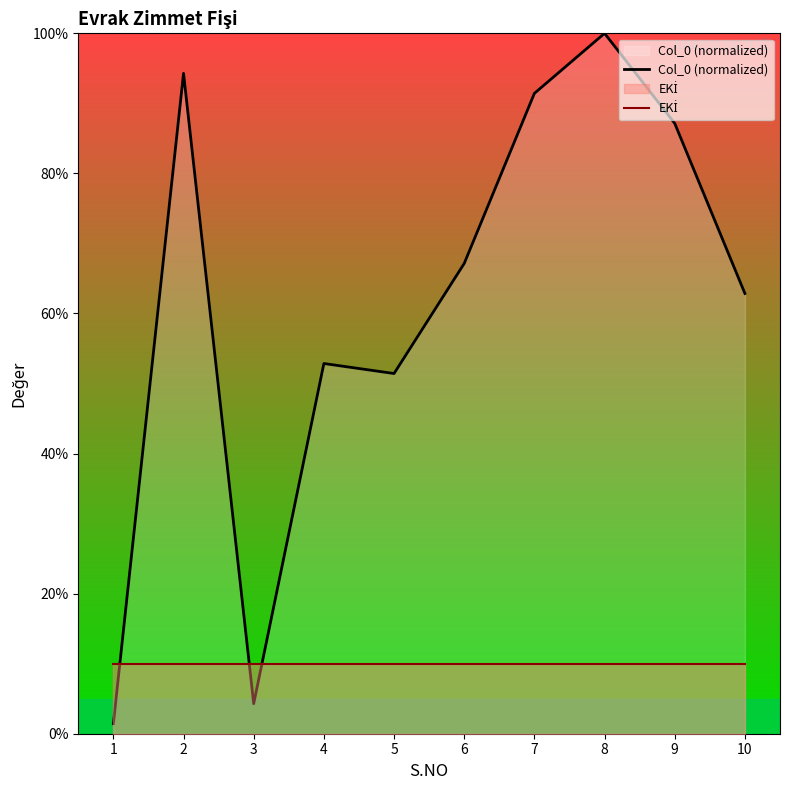

At which category is the sum across all series the highest?

8